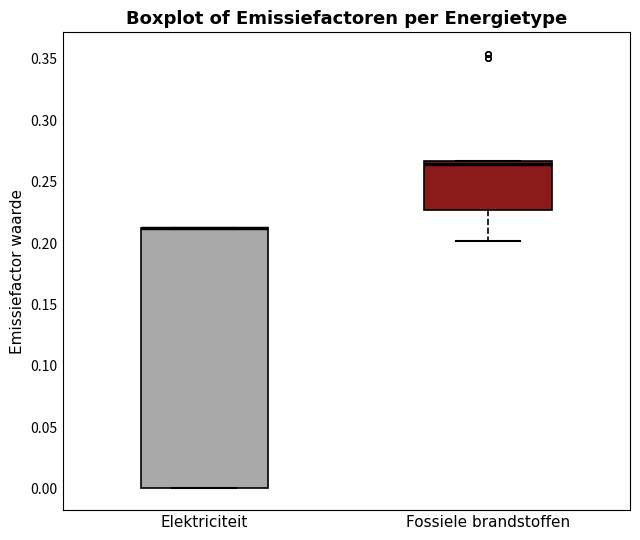

Comparing the boxes themselves (not the whiskers), which one is the tallest?

Elektriciteit